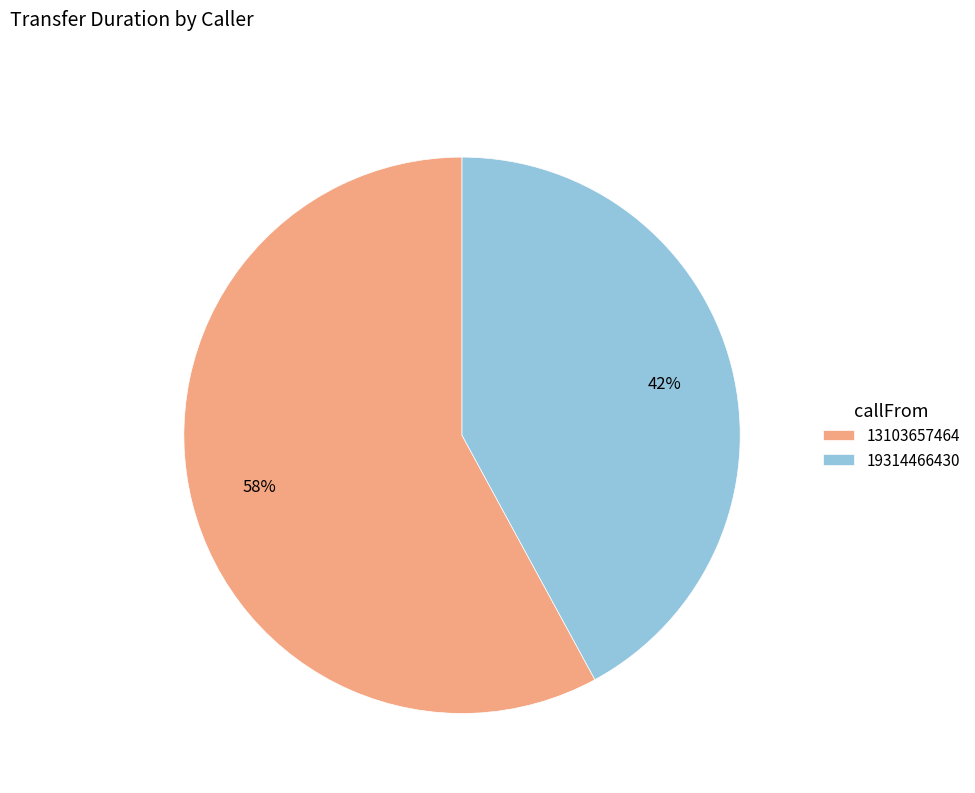

True or false: 19314466430 accounts for 31% of the total.

False